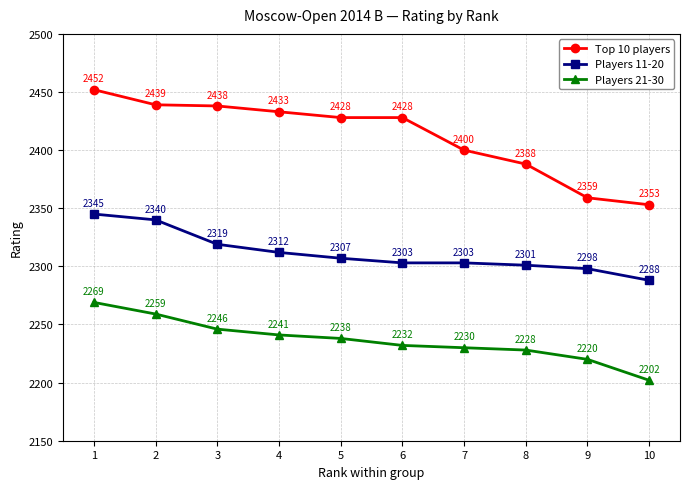

The Players 21-30 series shows 2246 at 3. True or false?

True